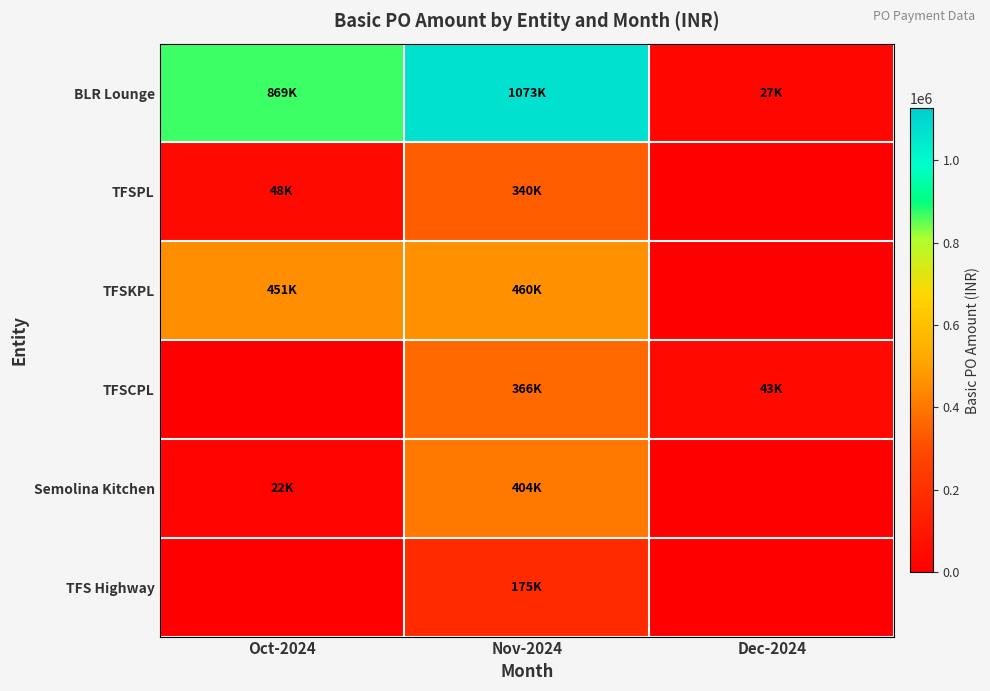

At how many categories does at least one series exceed 587270?

2